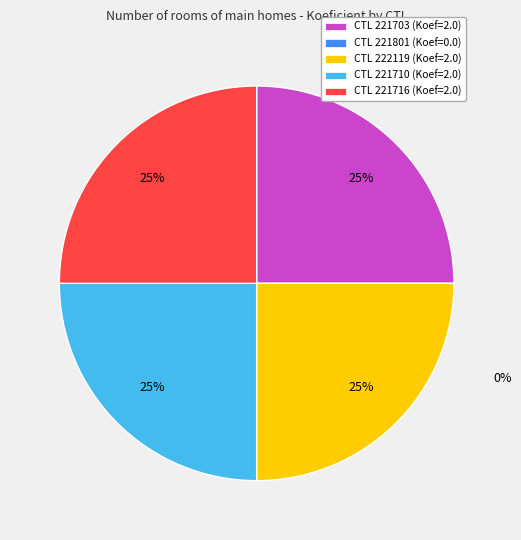

Is there a majority slice in this chart?

No